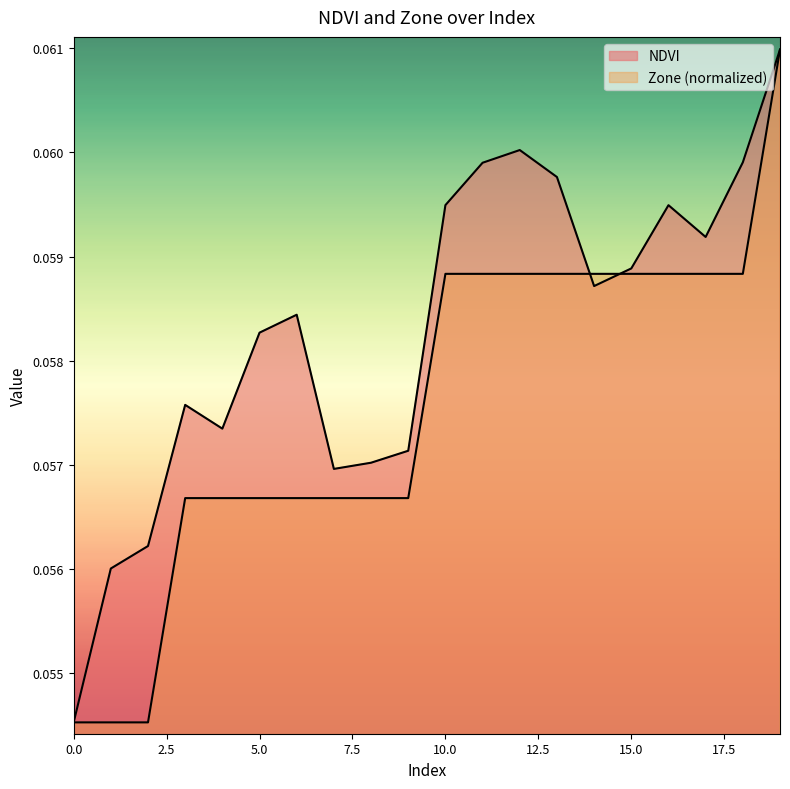

Rank the categories by NDVI value from highest to lowest.

19, 12, 18, 11, 13, 10, 16, 17, 15, 14, 6, 5, 3, 4, 9, 8, 7, 2, 1, 0